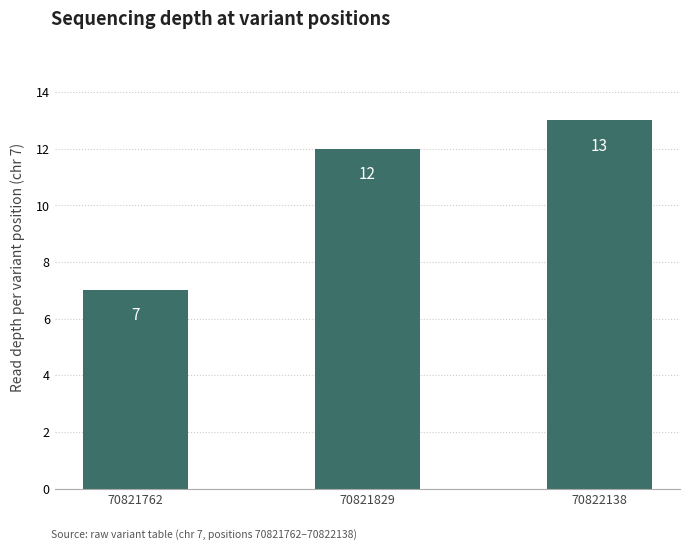

Which has a higher value, 70822138 or 70821829?

70822138